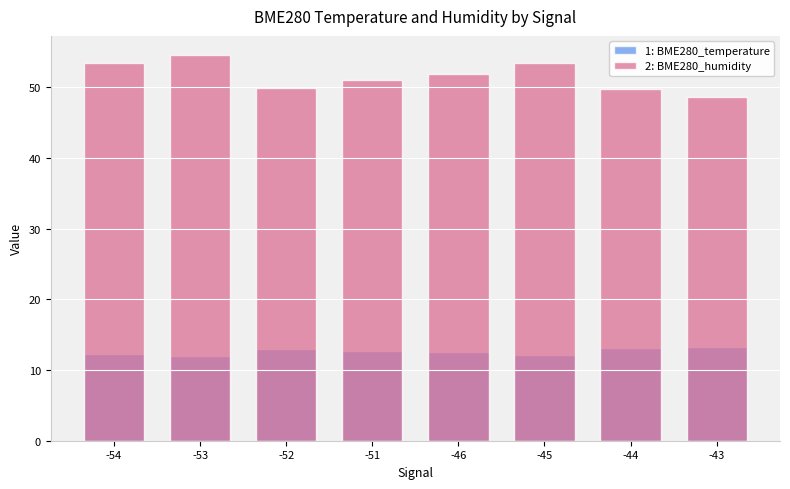

What is the value of the 2: BME280_humidity bar at the 8th from the left?

48.6